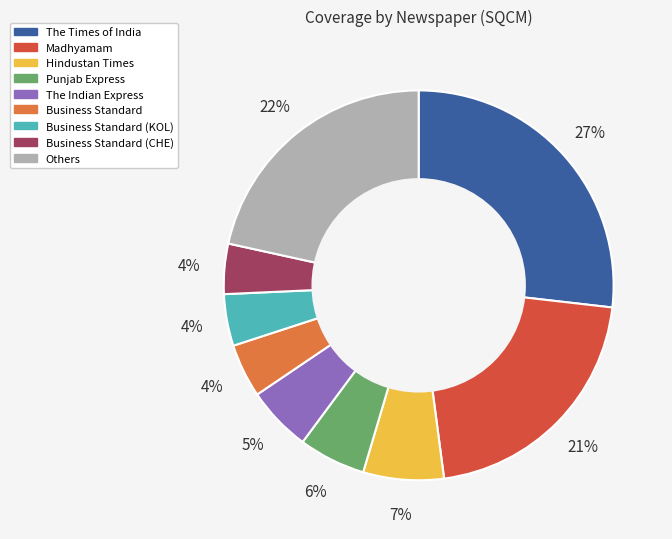

Is there any slice that represents more than half of the pie?

No